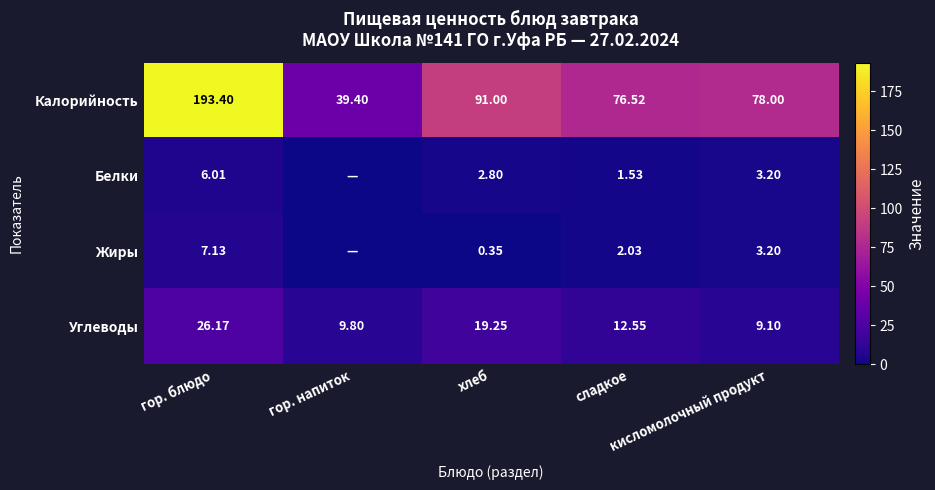

What is the difference between the maximum and minimum values in the Жиры series?

7.1